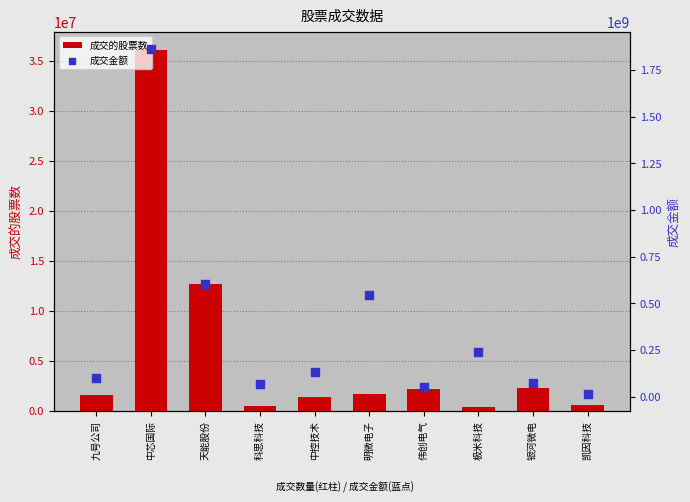

At how many categories does at least one series exceed 1374648192?

1